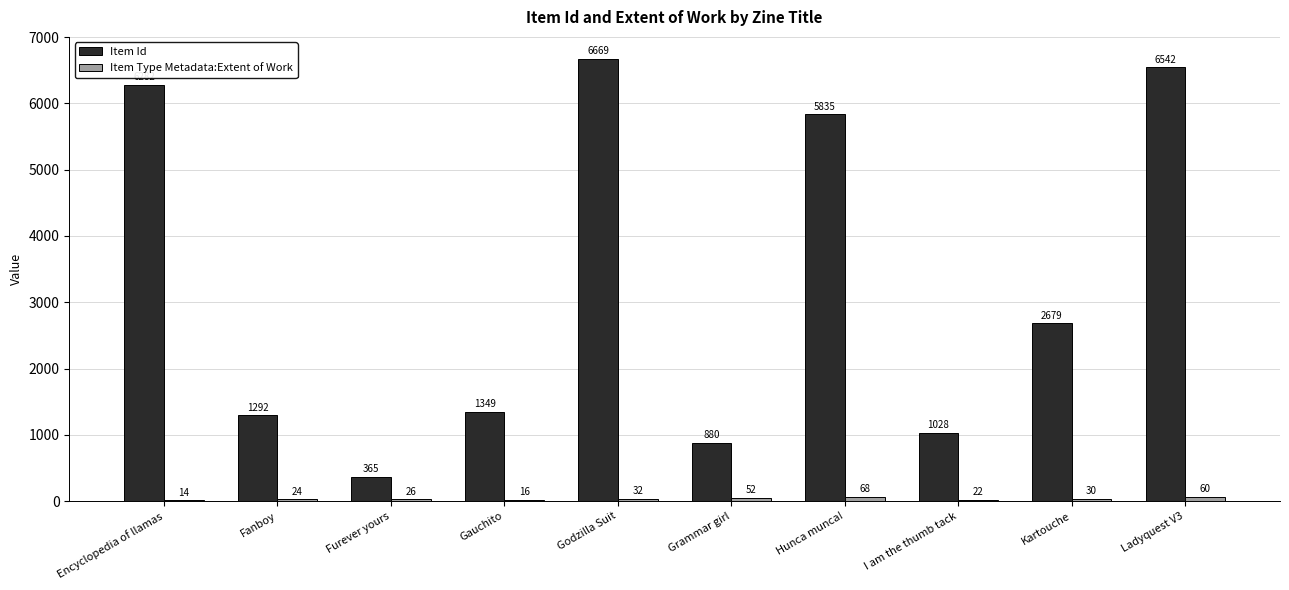

True or false: Item Id has a value of 3677 at Ladyquest V3.

False